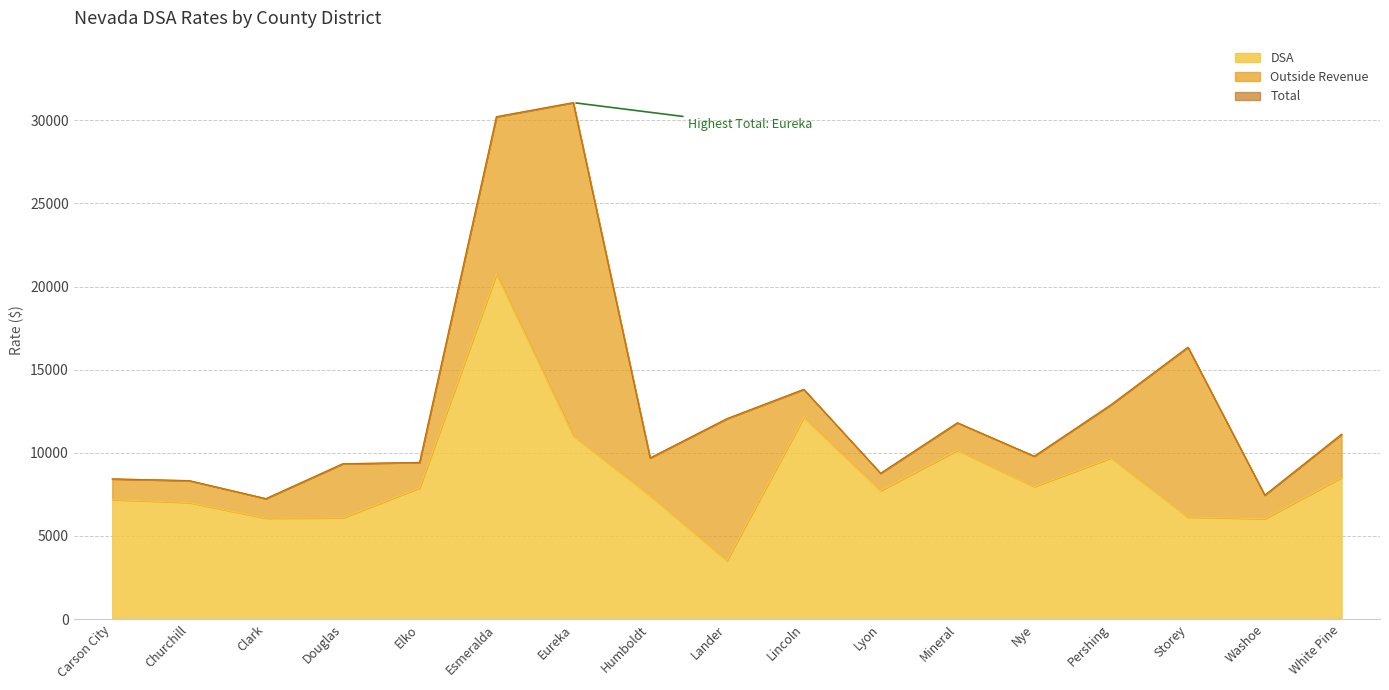

The value of DSA at Mineral is 5230.6. True or false?

False